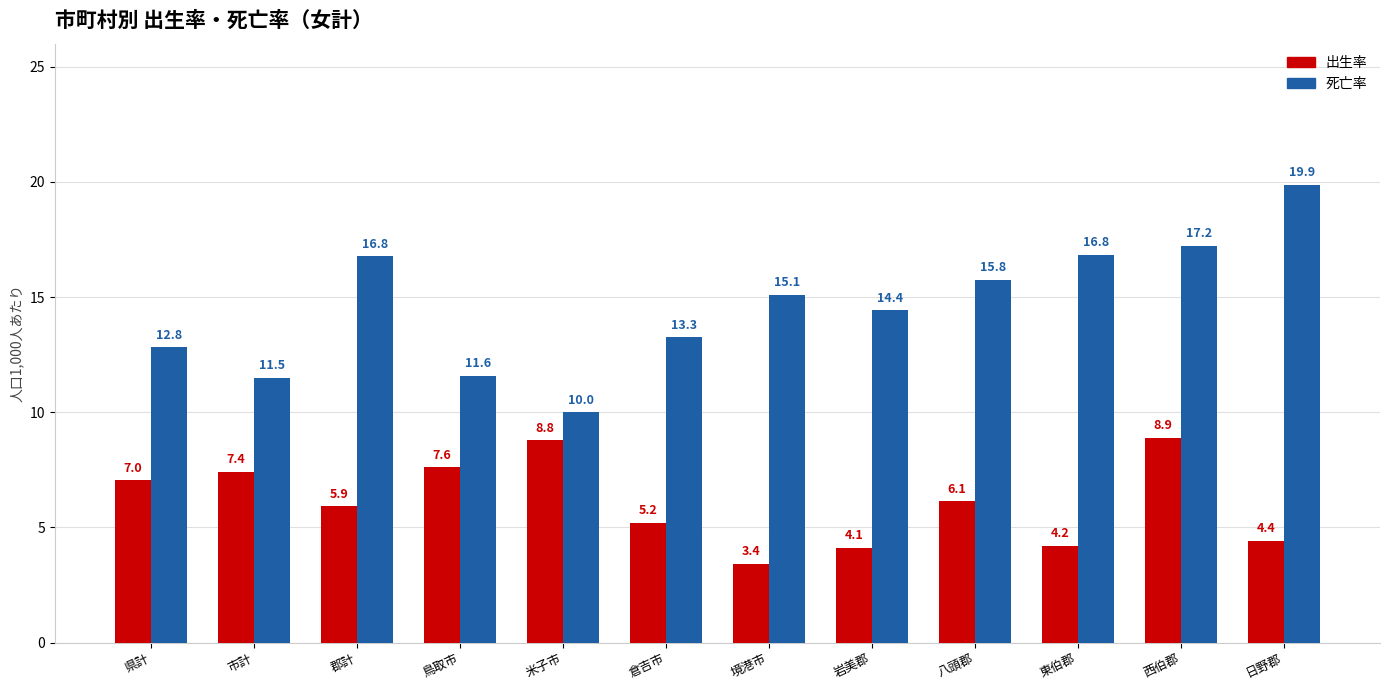

What is the difference between the maximum and minimum values in the 死亡率 series?

9.9